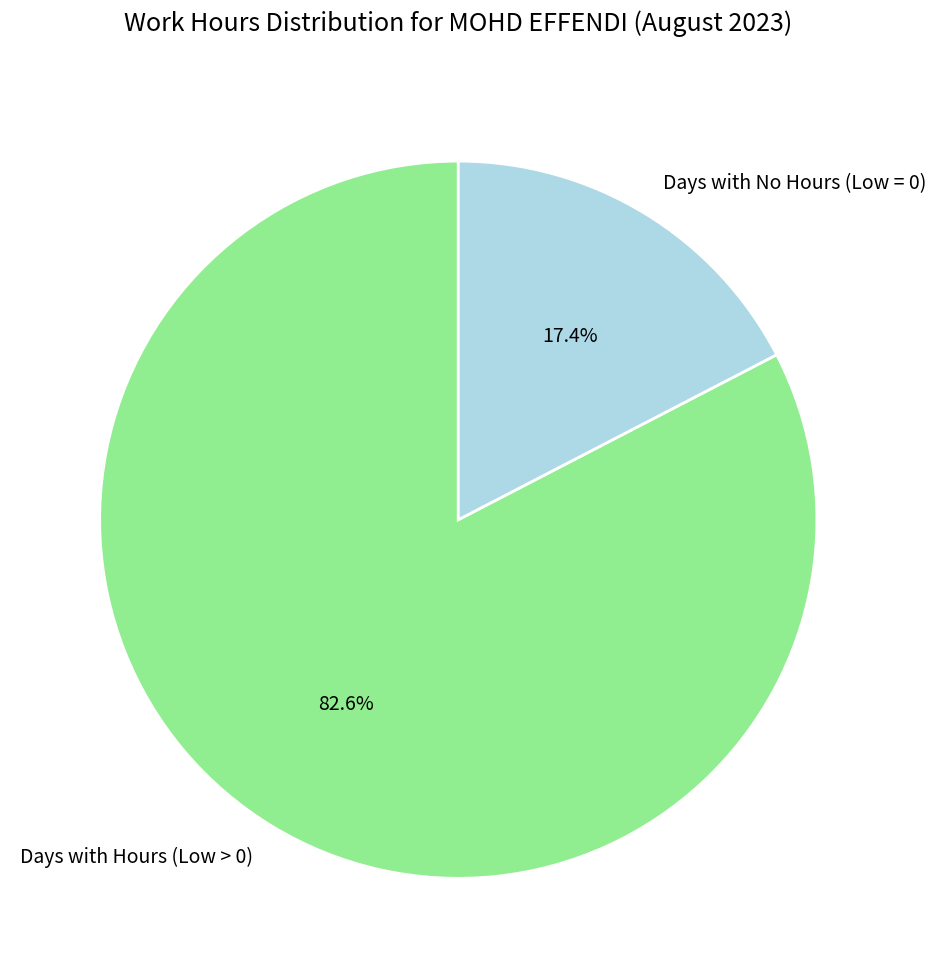

Between Days with No Hours (Low = 0) and Days with Hours (Low > 0), which is larger?

Days with Hours (Low > 0)